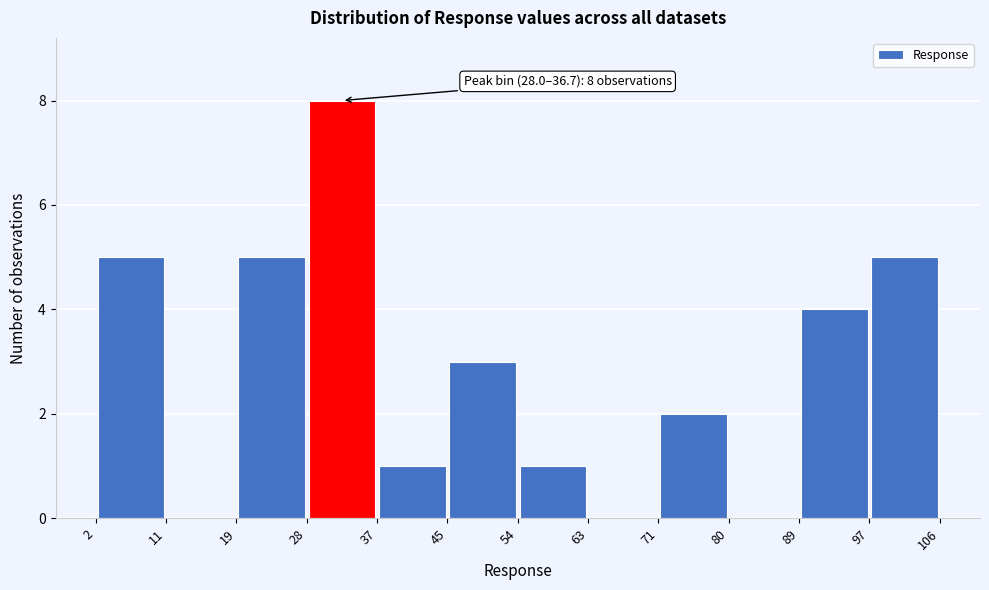

Over which range of the x-axis is the bar tallest?

28 to 37